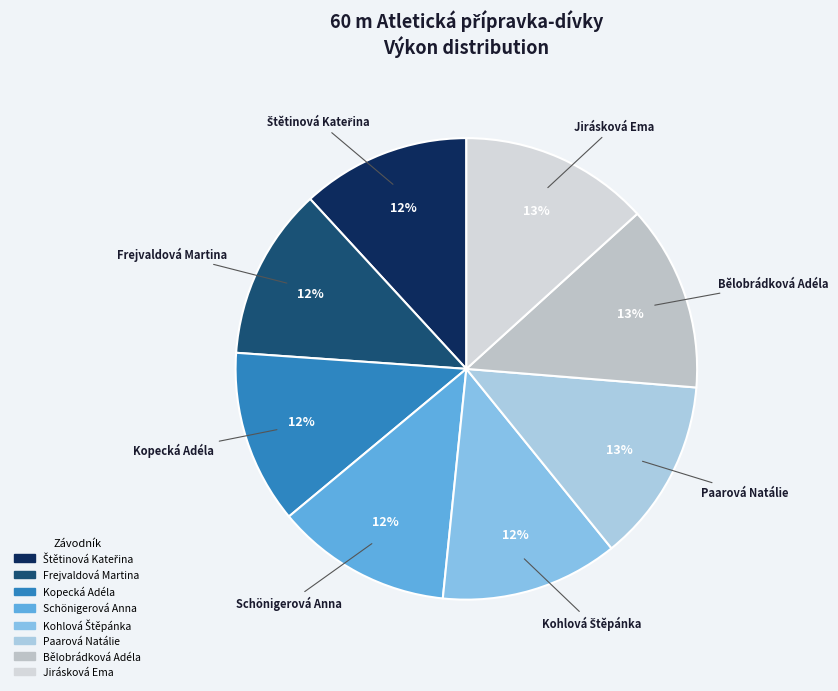

Is the sum of Kopecká Adéla and Schönigerová Anna greater than half?

No